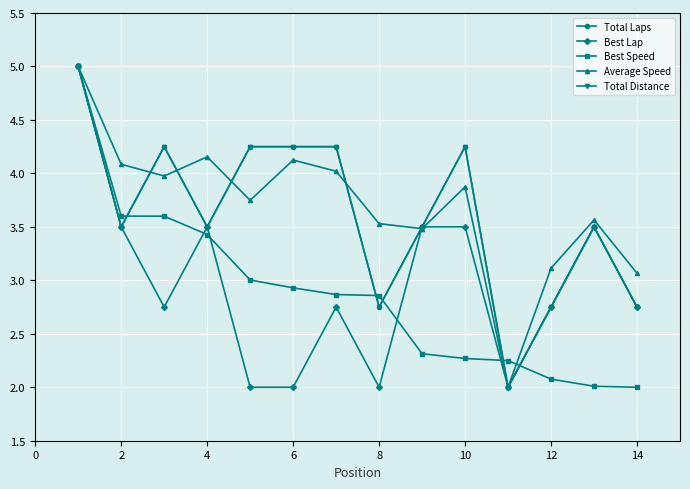

Is this an area chart (filled region under the line)?

No